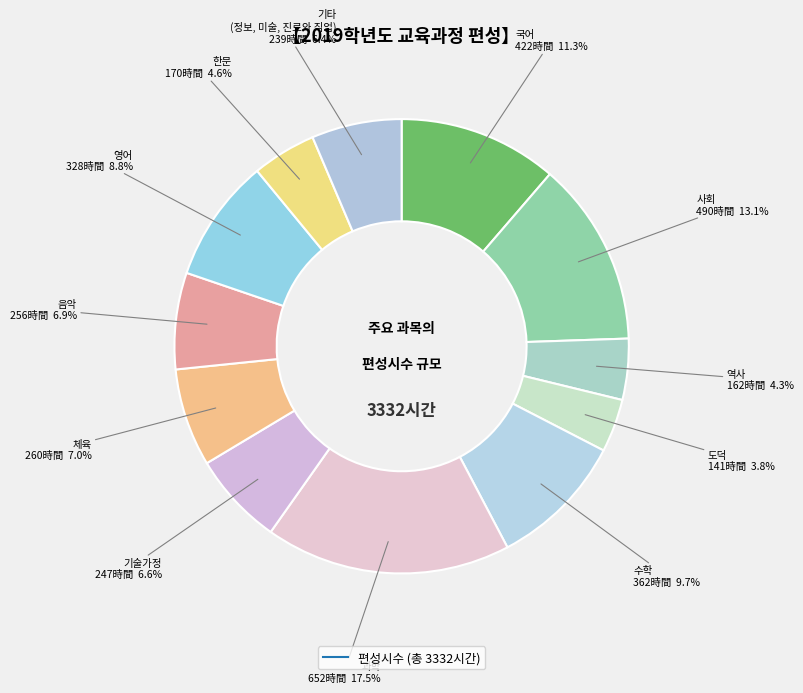

Count the number of slices in the pie.

12